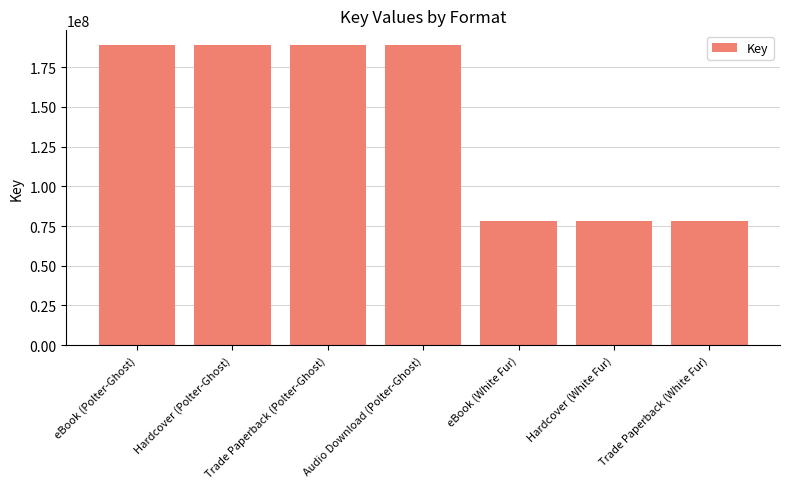

How many bars are there in total?

7